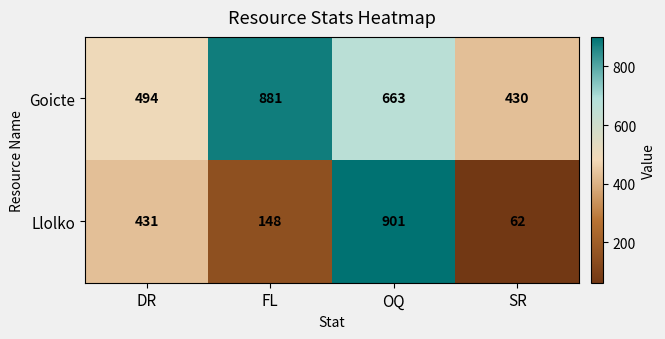

List the series in order of their peak value, lowest first.

Goicte, Llolko